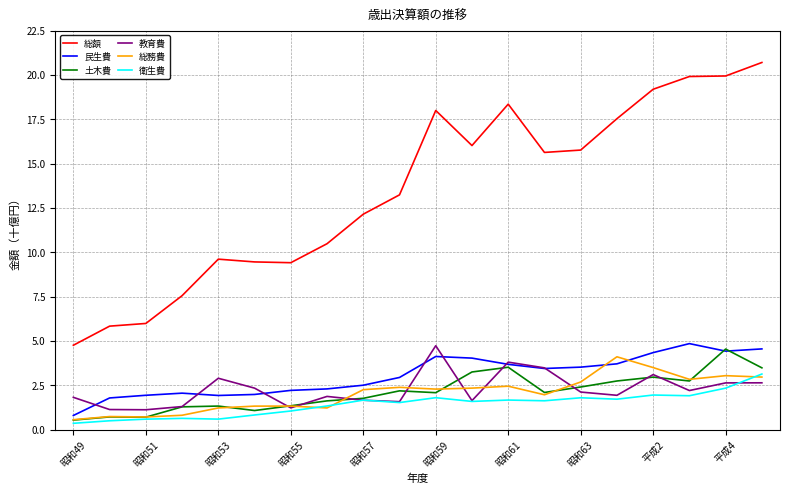

What is the maximum value shown in the chart?

20.7